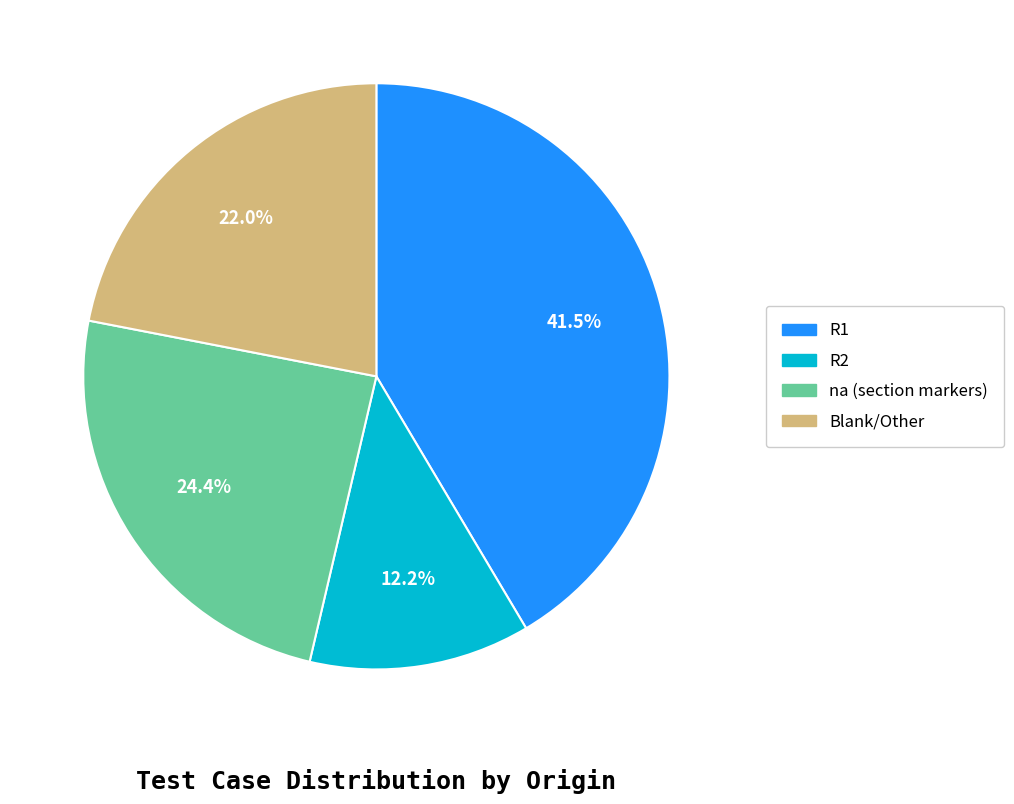

Is there a majority slice in this chart?

No